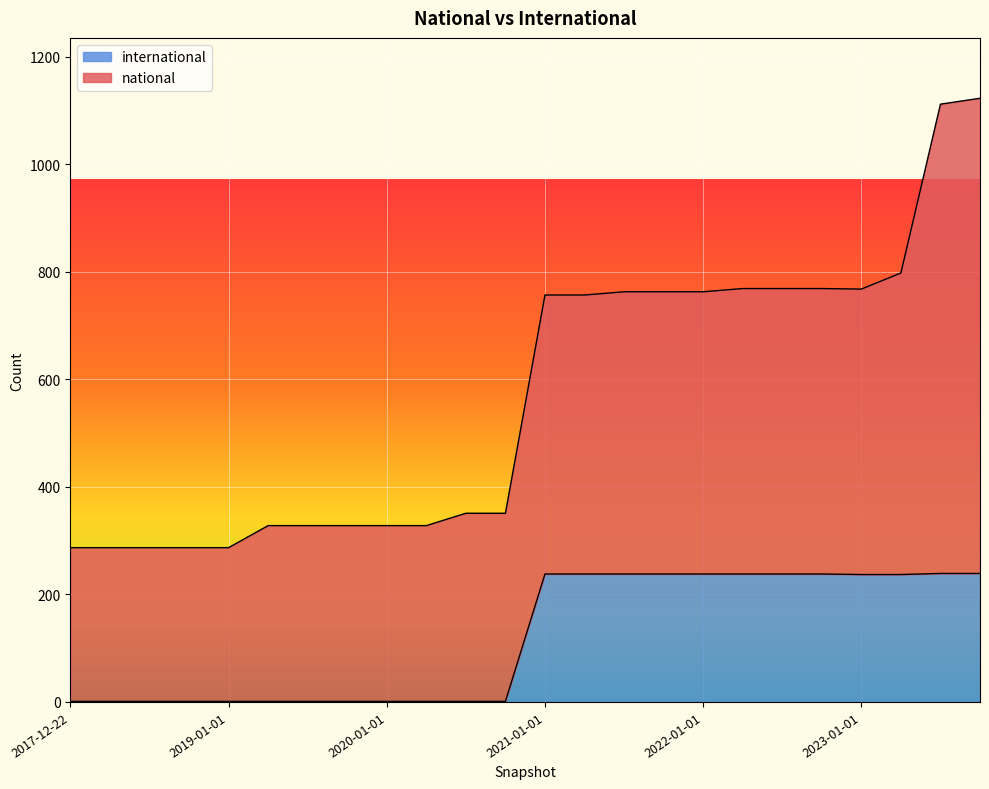

List the labels in order of value, smallest first.

2017-12-22, 2018-04-09, 2018-07-11, 2018-09-28, 2019-01-01, 2019-04-06, 2019-07-01, 2019-10-09, 2020-01-01, 2020-04-01, 2020-07-01, 2020-10-01, 2023-01-01, 2023-04-01, 2021-01-01, 2021-04-01, 2021-07-01, 2021-10-01, 2022-01-01, 2022-04-01, 2022-07-01, 2022-10-01, 2023-07-01, 2023-10-01